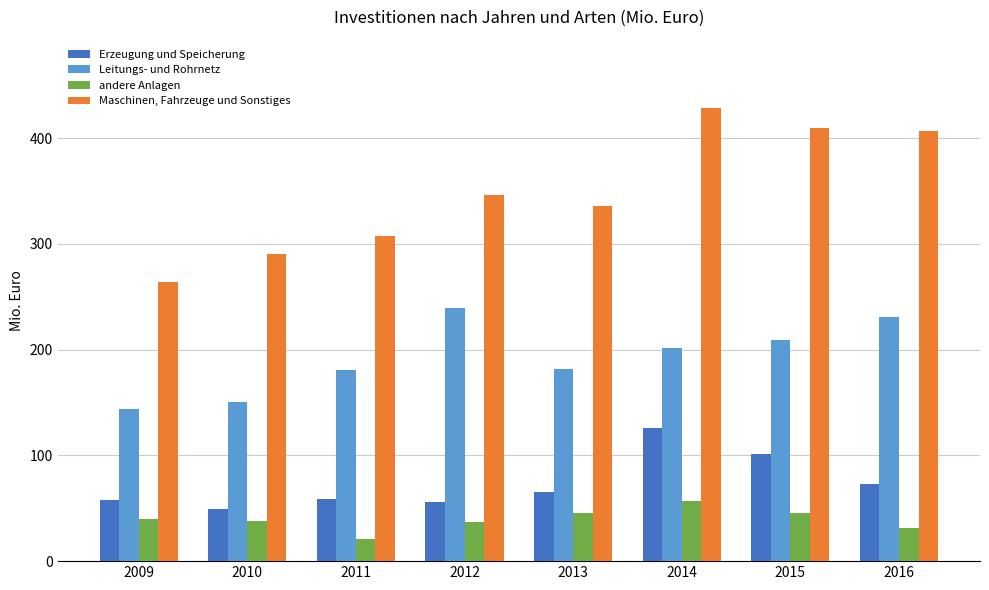

Which series changed the most between 2012 and 2013?

Leitungs- und Rohrnetz